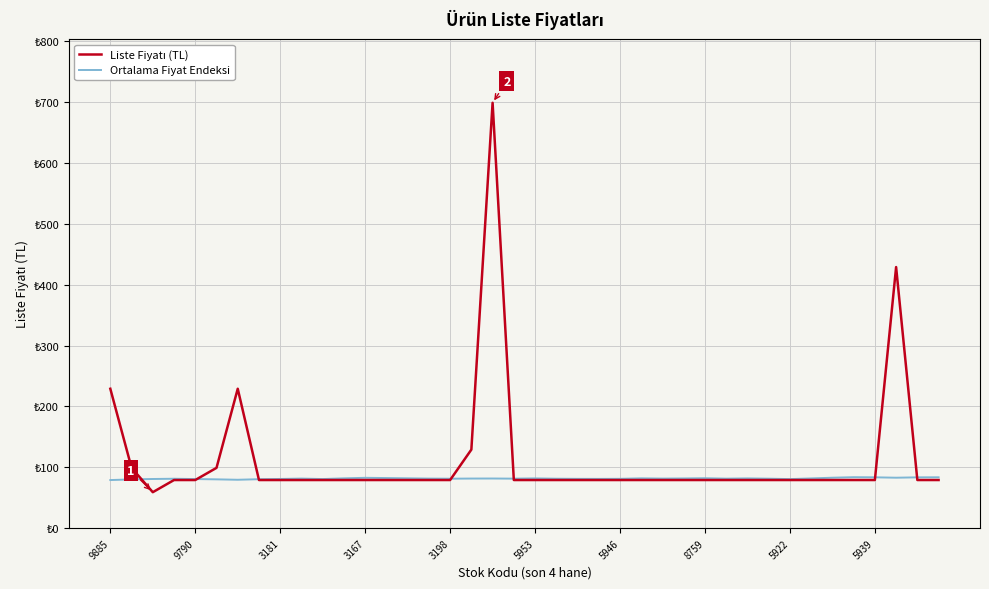

List the series in order of their peak value, lowest first.

Ortalama Fiyat Endeksi, Liste Fiyatı (TL)